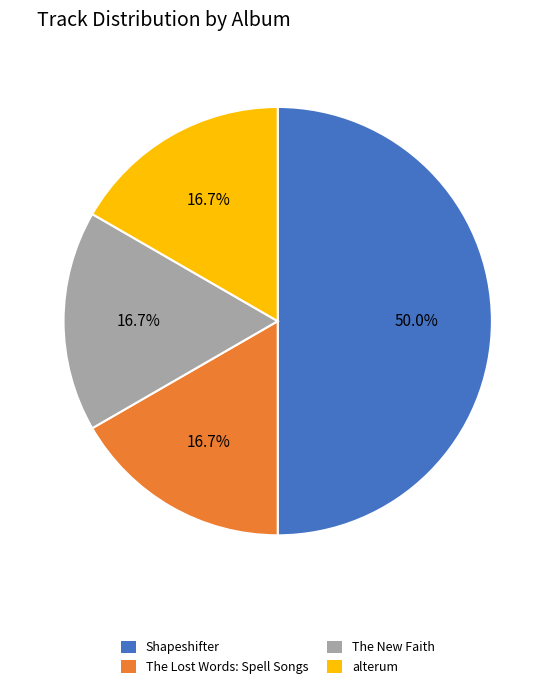

What percentage is the Shapeshifter slice, to the nearest percent?

50%